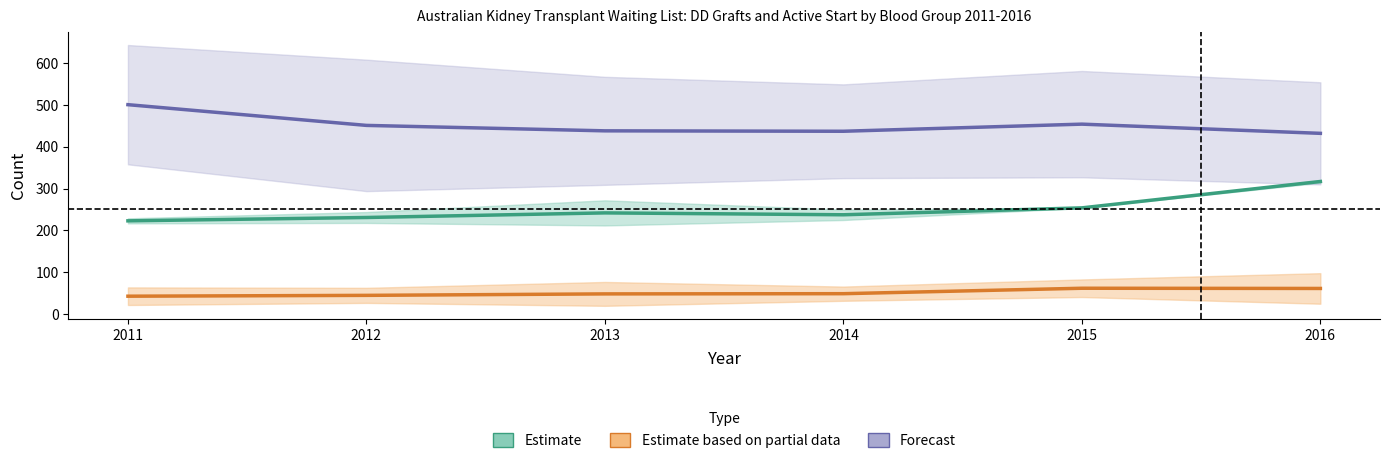

How many interior local valleys does the Forecast series have?

1